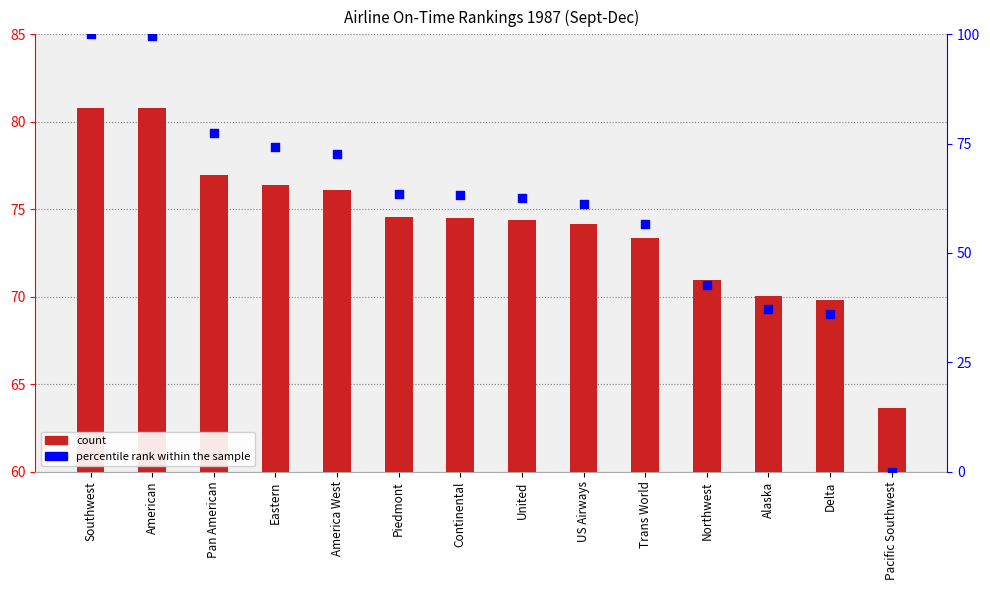

Which series reaches the maximum Y coordinate?

percentile rank within the sample